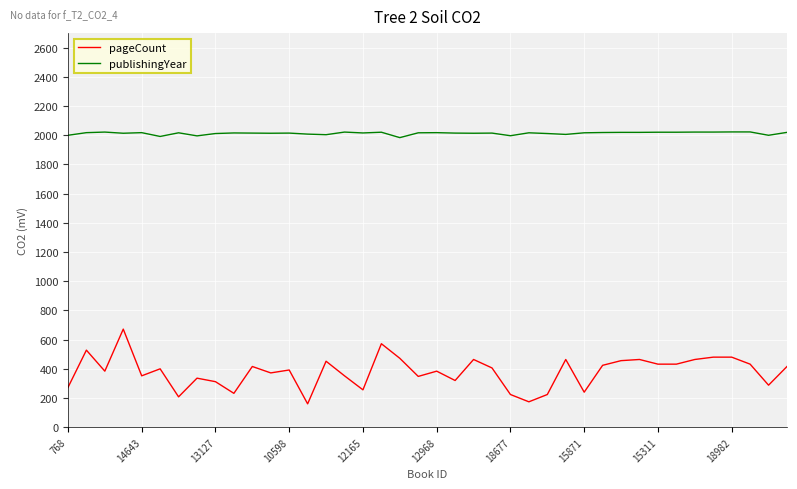

Which series has the widest spread of values?

pageCount